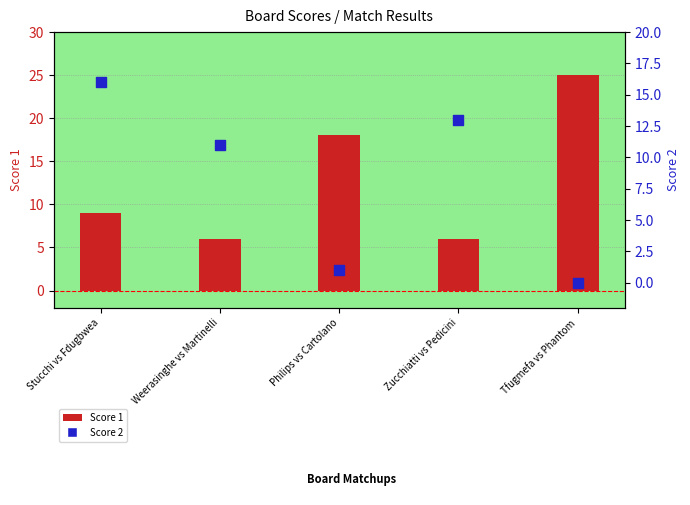

What are all the series names shown in the legend?

Score 1, Score 2